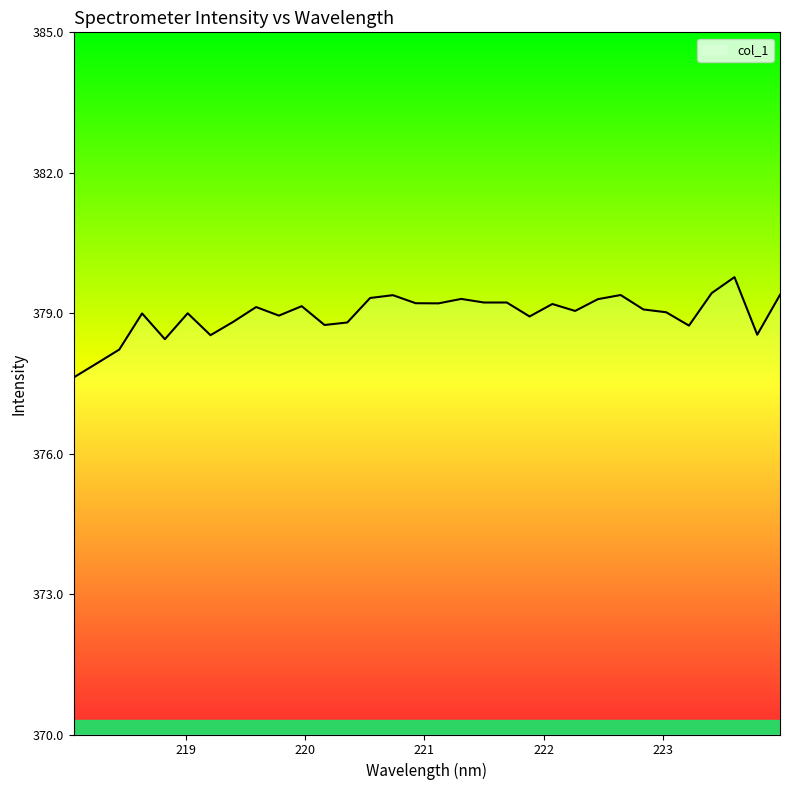

What is the minimum value shown in the chart?

377.6